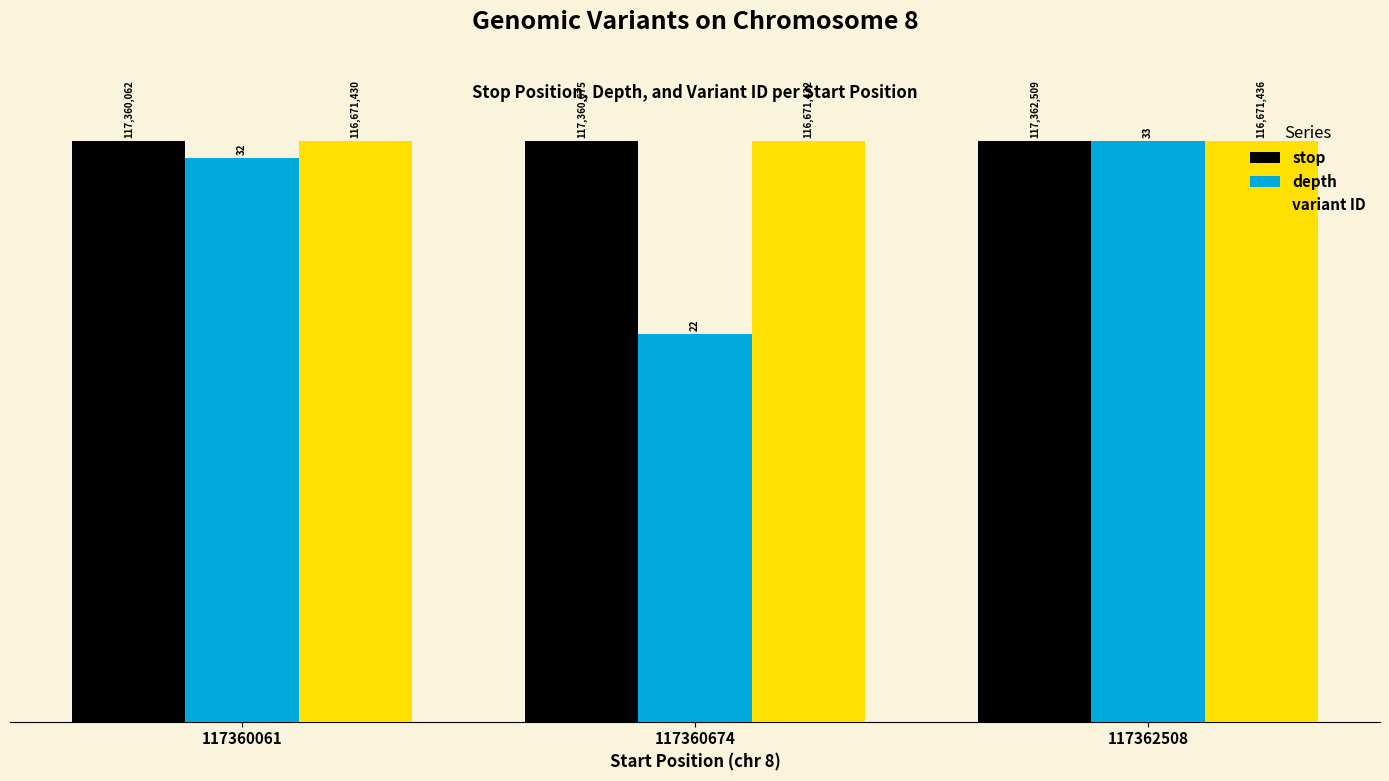

How many bars are there in total?

9